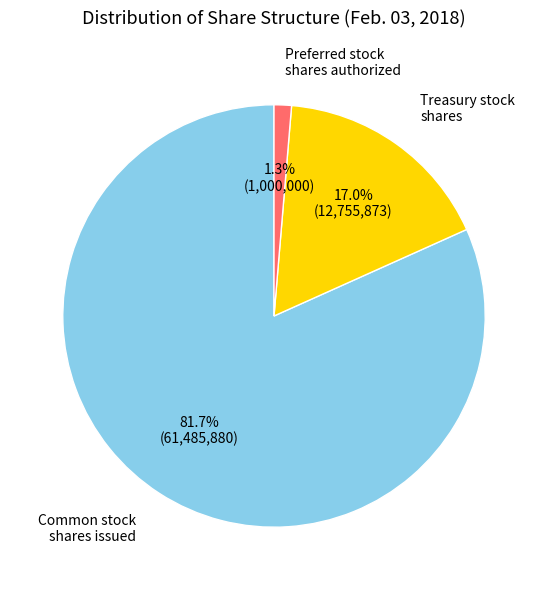

Is there any slice that represents more than half of the pie?

Yes